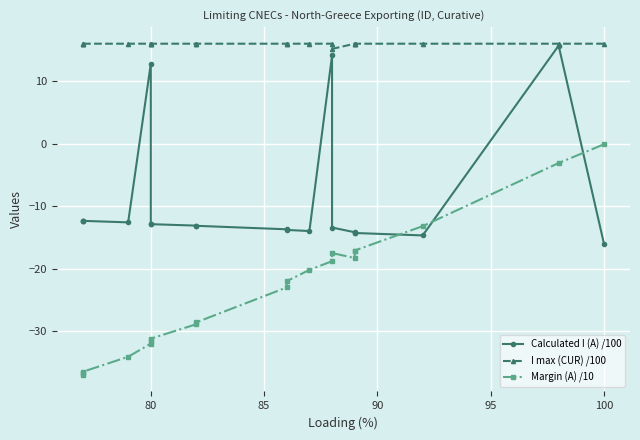

At how many categories does at least one series exceed -3?

20